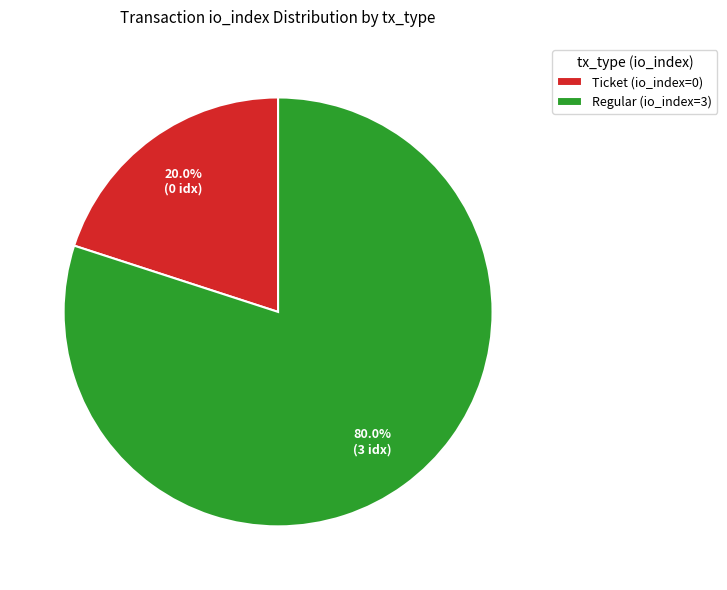

To the nearest percent, what is the difference between the Ticket (io_index=0) and Regular (io_index=3) slice percentages?

60%